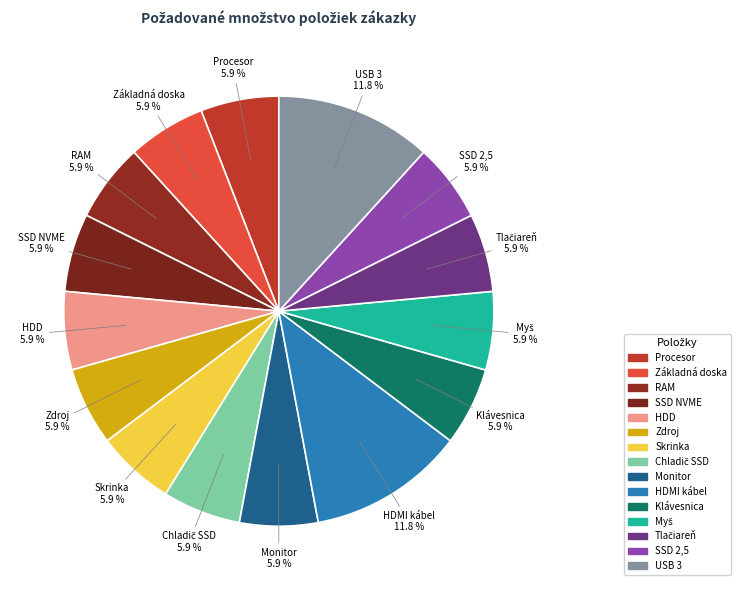

Count the number of slices in the pie.

15